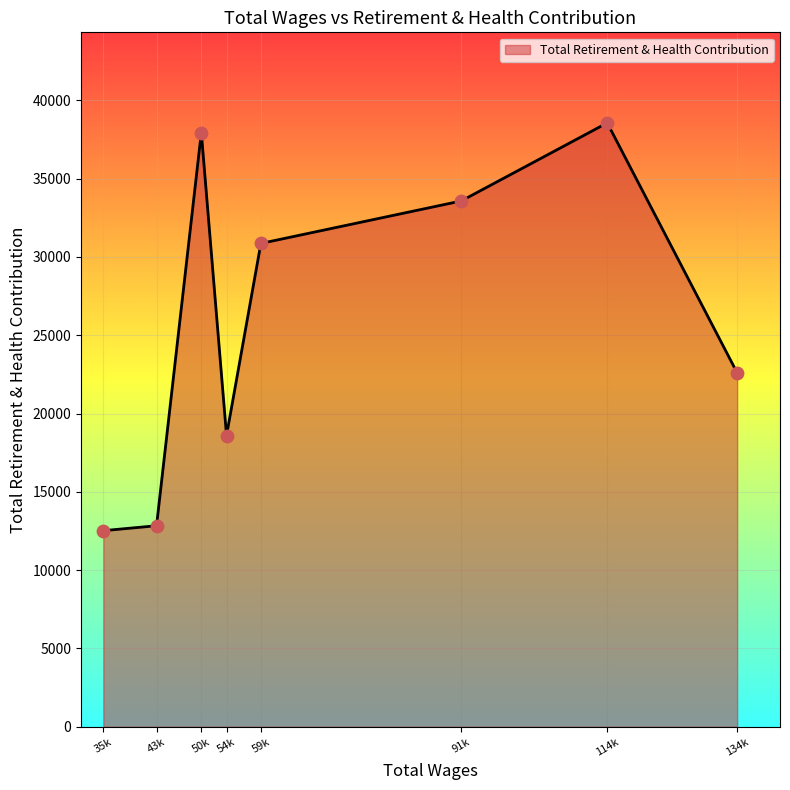

Which has a higher value, 43k or 114k?

114k